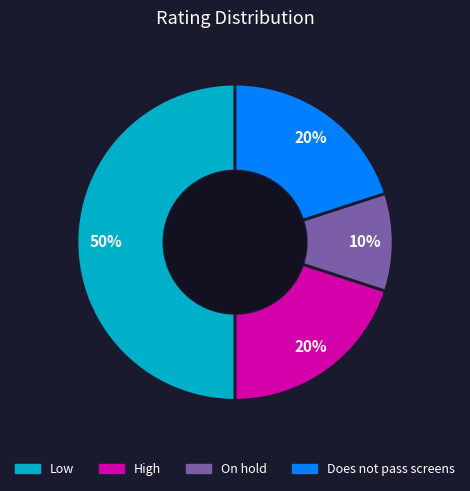

What is the smallest slice in the pie chart?

On hold